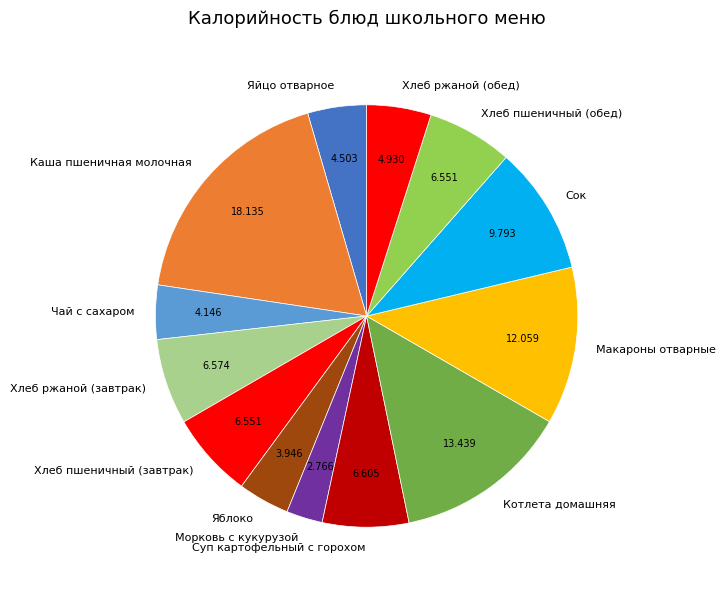

Between Котлета домашняя and Сок, which is larger?

Котлета домашняя